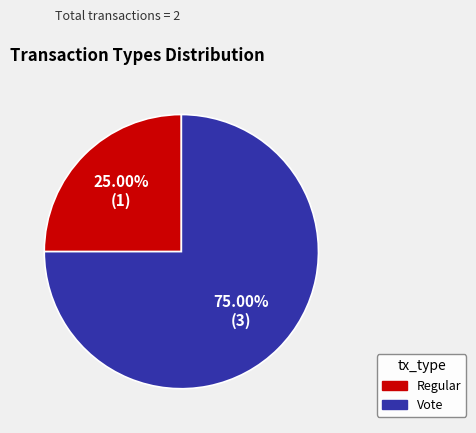

How many segments does this pie chart have?

2